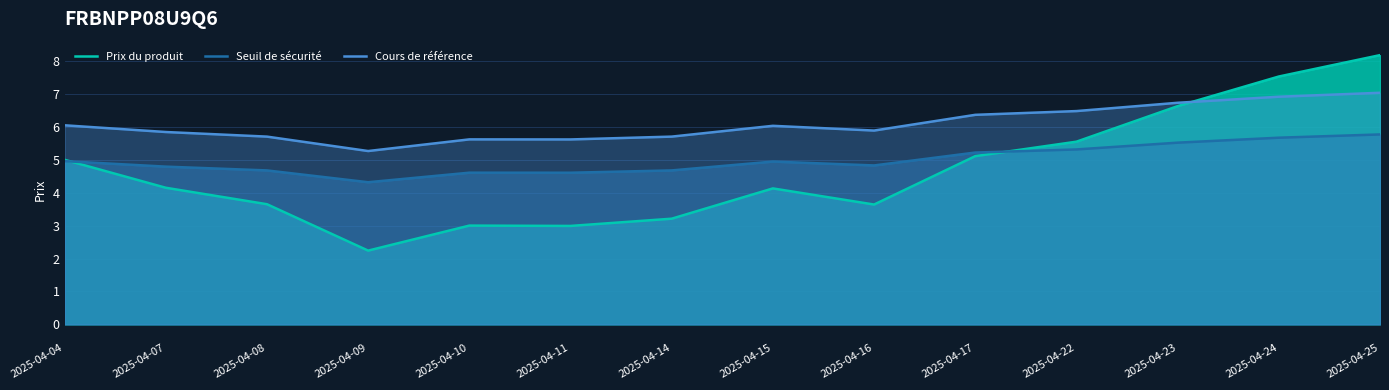

Reading left to right, transcribe all the data shown in this chart.

Prix du produit: 5.0	4.2	3.6	2.2	3.0	3.0	3.2	4.1	3.6	5.1	5.5	6.6	7.5	8.2
Seuil de sécurité: 5.0	4.8	4.7	4.3	4.6	4.6	4.7	4.9	4.8	5.2	5.3	5.5	5.7	5.8
Cours de référence: 6.0	5.8	5.7	5.3	5.6	5.6	5.7	6.0	5.9	6.4	6.5	6.7	6.9	7.0